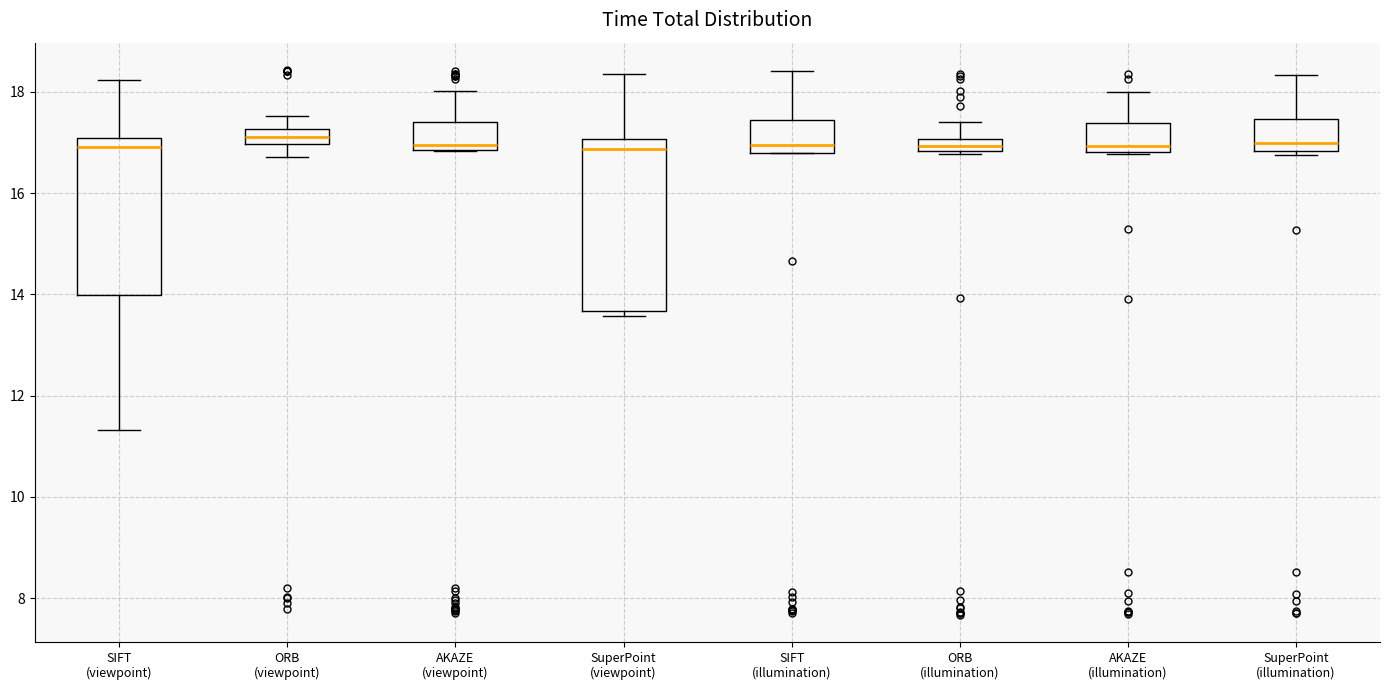

Where is the upper edge of the box for AKAZE (illumination) on the y-axis? The values are not printed on the chart, so give them approximately, as read against the axis.

17.4